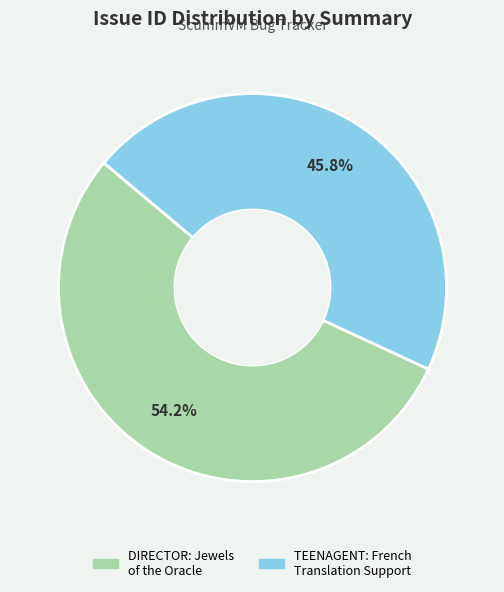

To the nearest percent, what is the average slice percentage?

50%